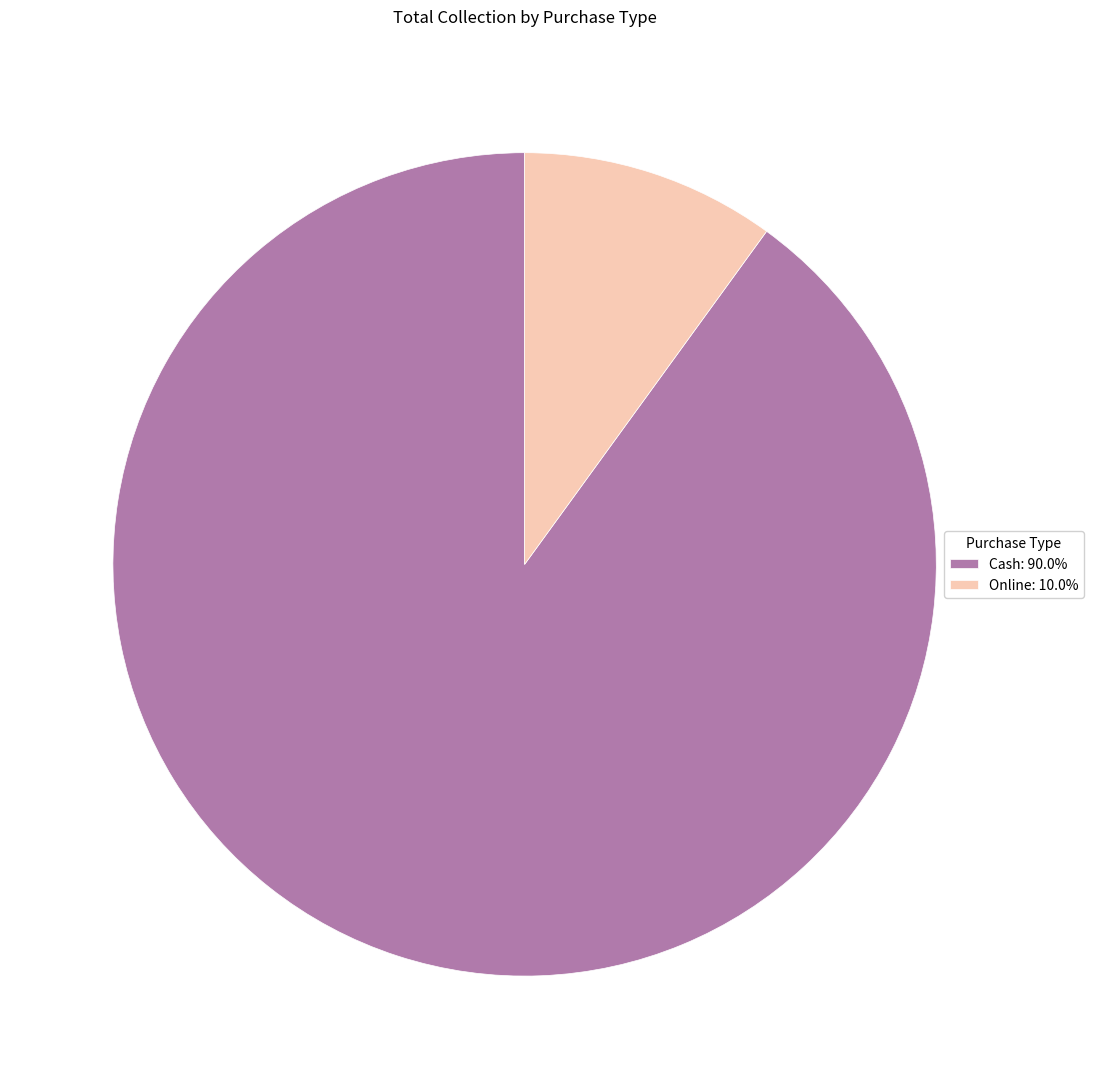

Rank the categories by value from lowest to highest.

Online, Cash